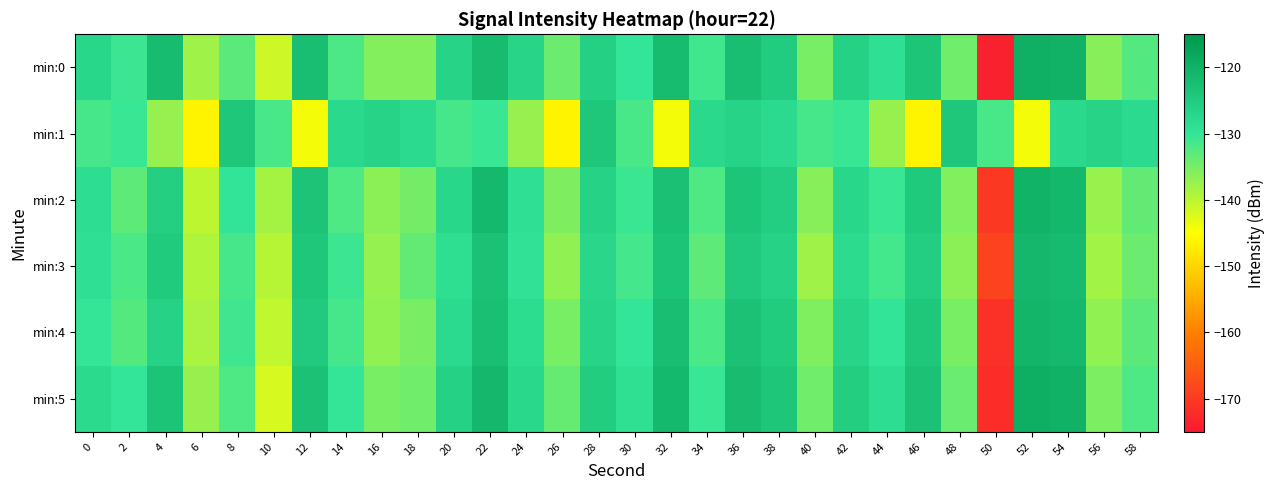

Rank the series at 20 from highest to lowest value.

min:5, min:0, min:2, min:4, min:3, min:1